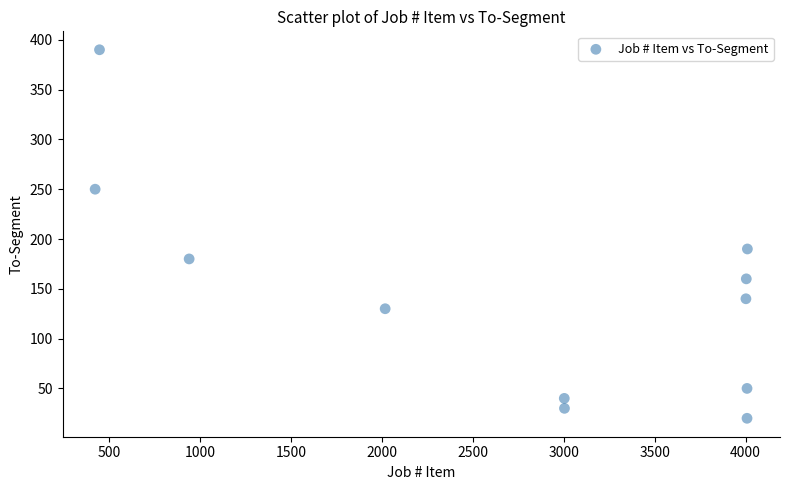

What Y value in the scatter plot is closest to 205?

190